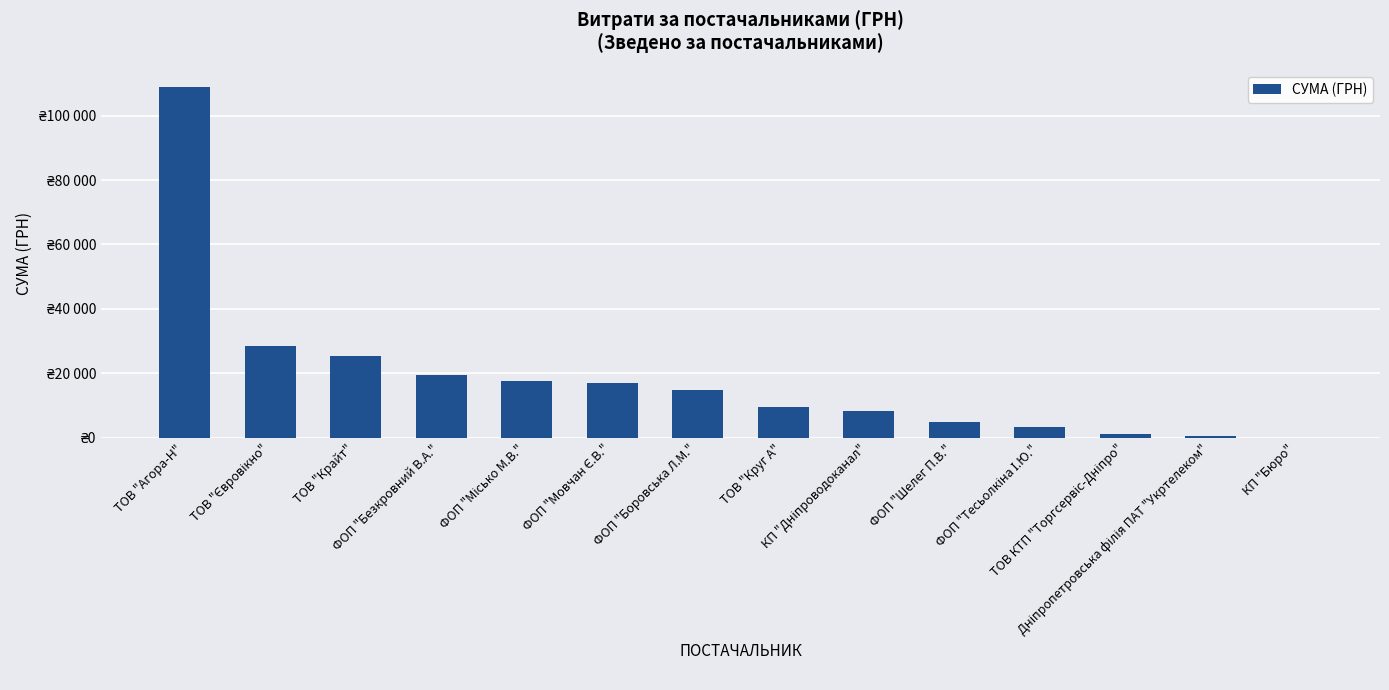

What is the label of the 1st bar from the left?

ТОВ "Агора-Н"